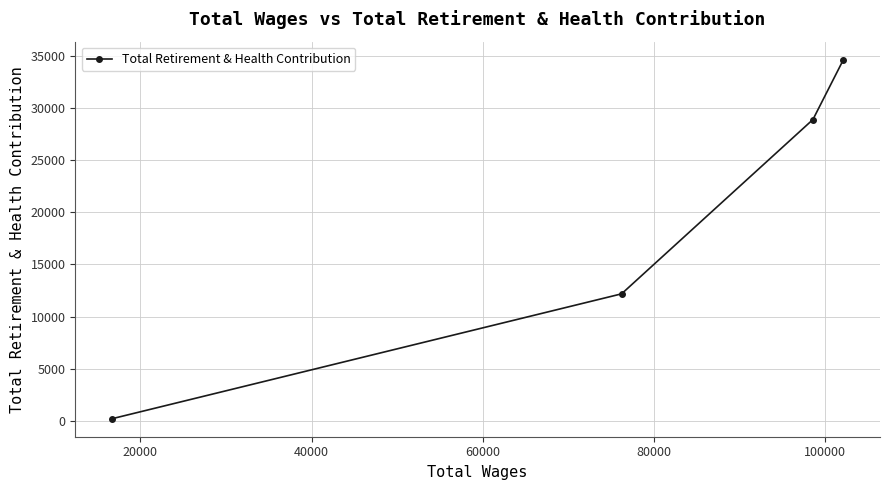

Reading left to right, extract all data points from this chart.

217	12186	28884	34626